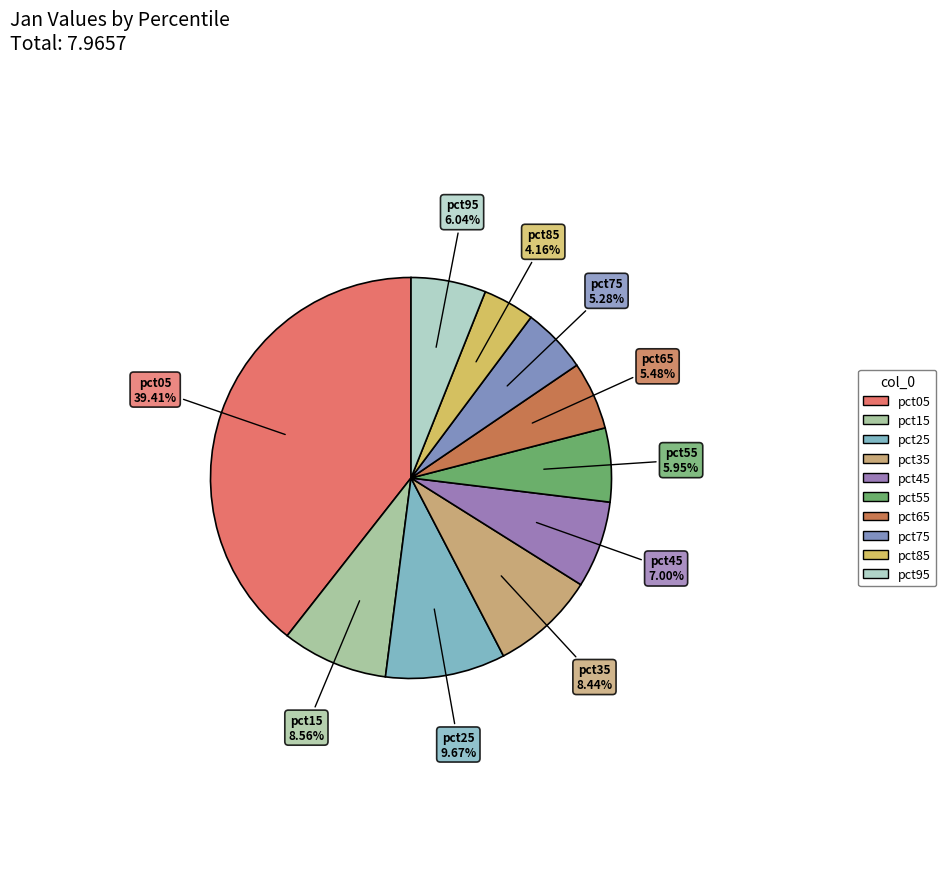

To the nearest percent, what is the combined percentage of pct35 and pct05?

48%